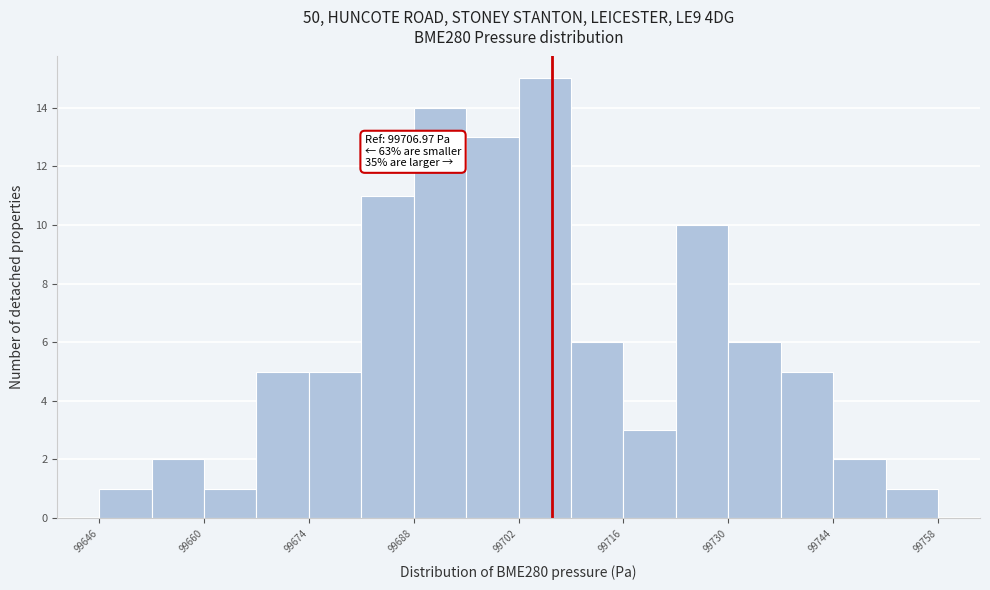

Around what value on the x-axis is the tallest bar? Give the approximate position of its centre, as read against the axis.

99706